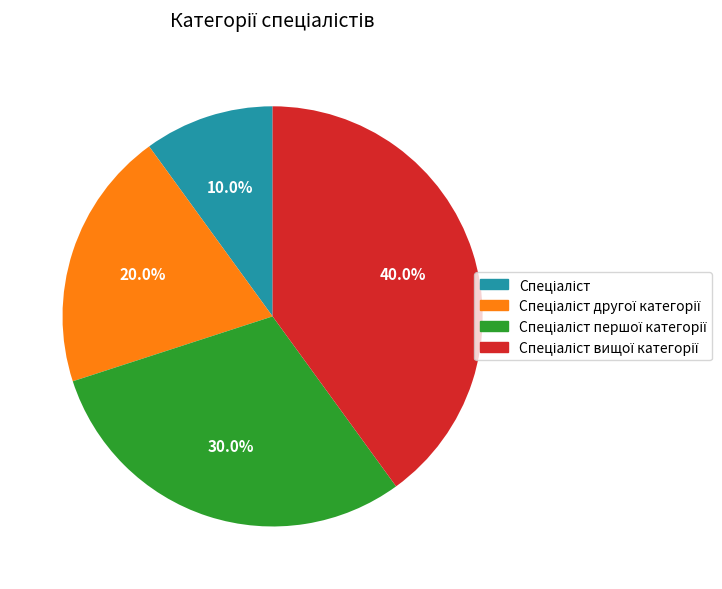

Does any single category account for the majority?

No